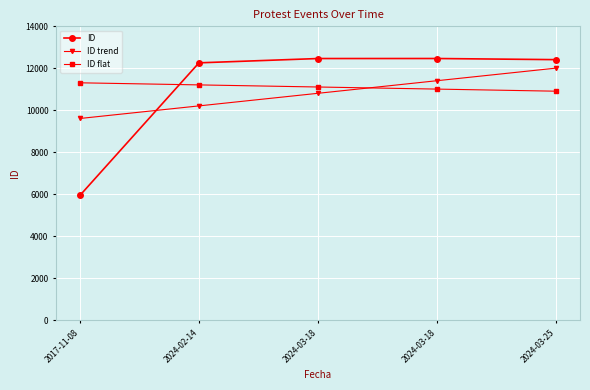

Reading left to right, what are all the values shown in this chart?

ID: 2017-11-08=5943	2024-02-14=12261	2024-03-18=12466	2024-03-18=12467	2024-03-25=12413
ID trend: 2017-11-08=9610	2024-02-14=10210	2024-03-18=10810	2024-03-18=11410	2024-03-25=12010
ID flat: 2017-11-08=11310	2024-02-14=11210	2024-03-18=11110	2024-03-18=11010	2024-03-25=10910